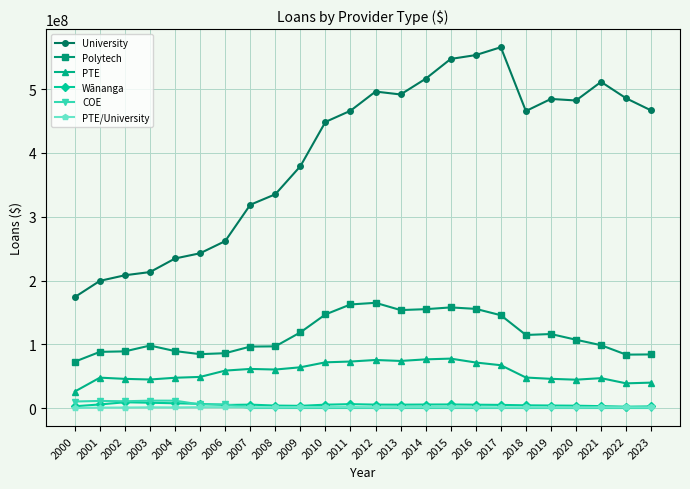

The value of PTE at 2018 is 77580629. True or false?

False